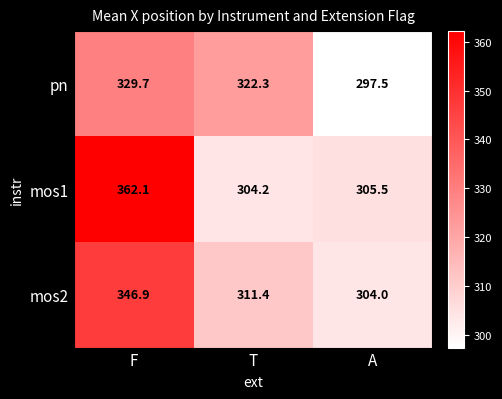

Reading left to right, list all the values displayed in this chart.

pn: 329.7	322.3	297.5
mos1: 362.1	304.2	305.5
mos2: 346.9	311.4	304.0